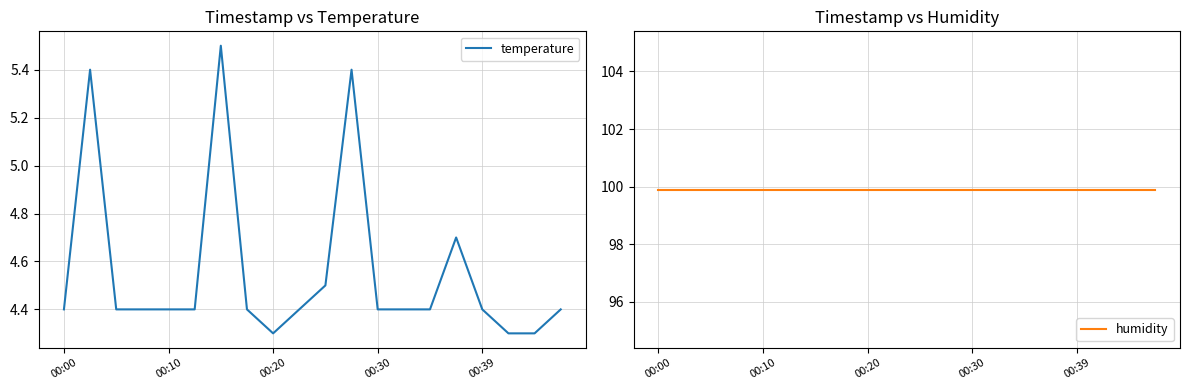

At which category is the sum across all series the highest?

6